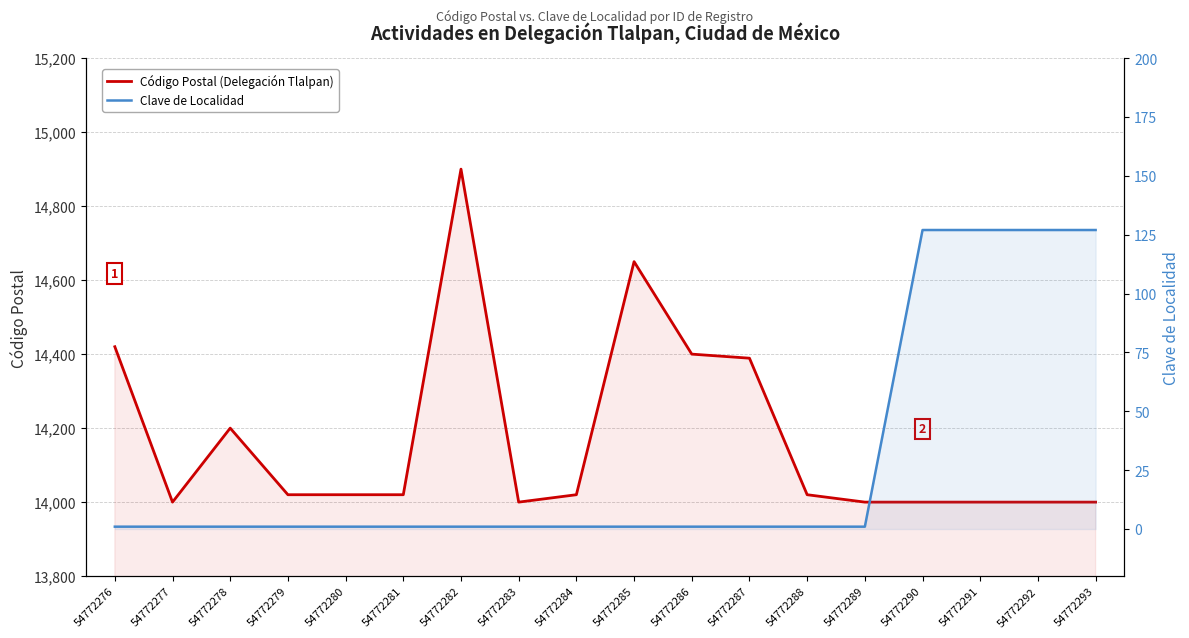

What is the sum of the Código Postal (Delegación Tlalpan) values at 54772290 and 54772288?

28020